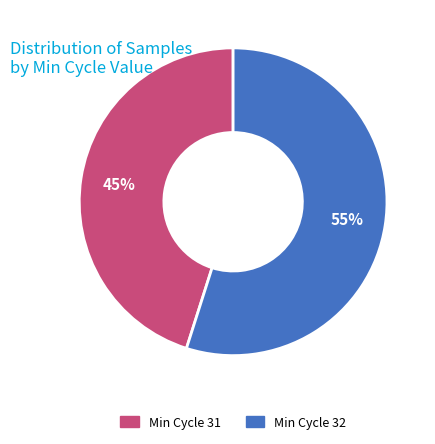

How many segments does this pie chart have?

2